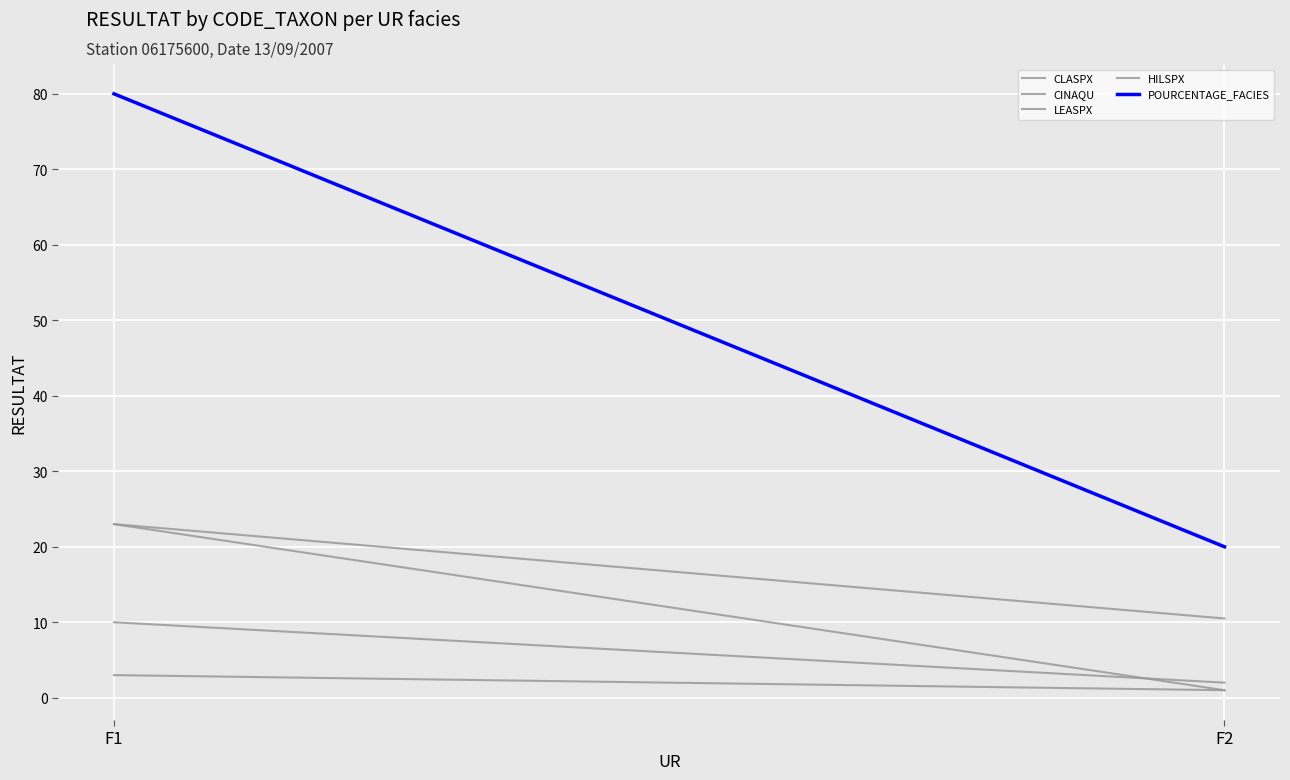

Reading right to left, transcribe all the data shown in this chart.

CLASPX: 10.5	23.0
CINAQU: 1.0	23.0
LEASPX: 2.0	10.0
HILSPX: 1.0	3.0
POURCENTAGE_FACIES: 20.0	80.0